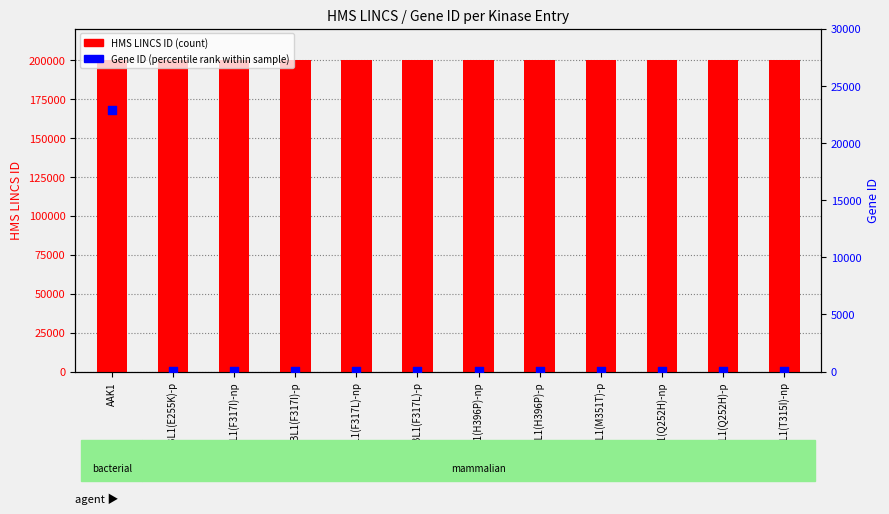

What are all the series names shown in the legend?

HMS LINCS ID, Gene ID